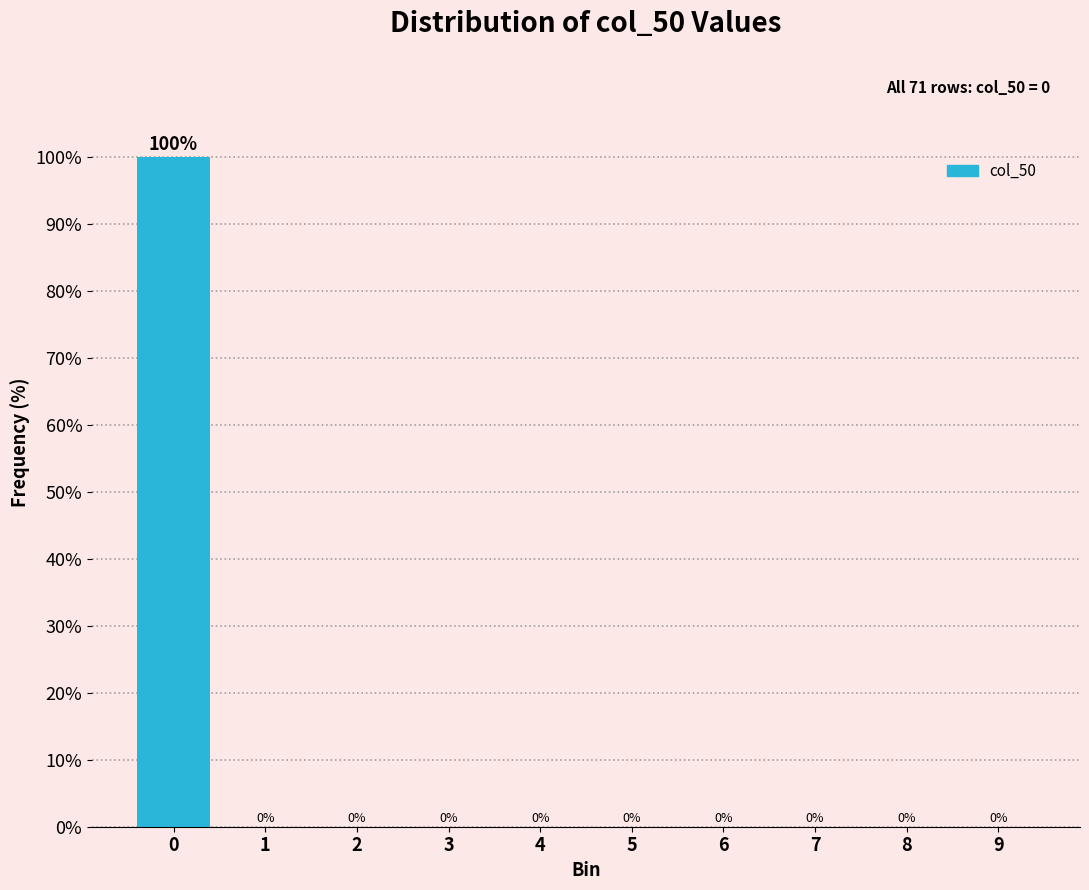

Reading left to right, list all the values displayed in this chart.

0=100	1=0	2=0	3=0	4=0	5=0	6=0	7=0	8=0	9=0